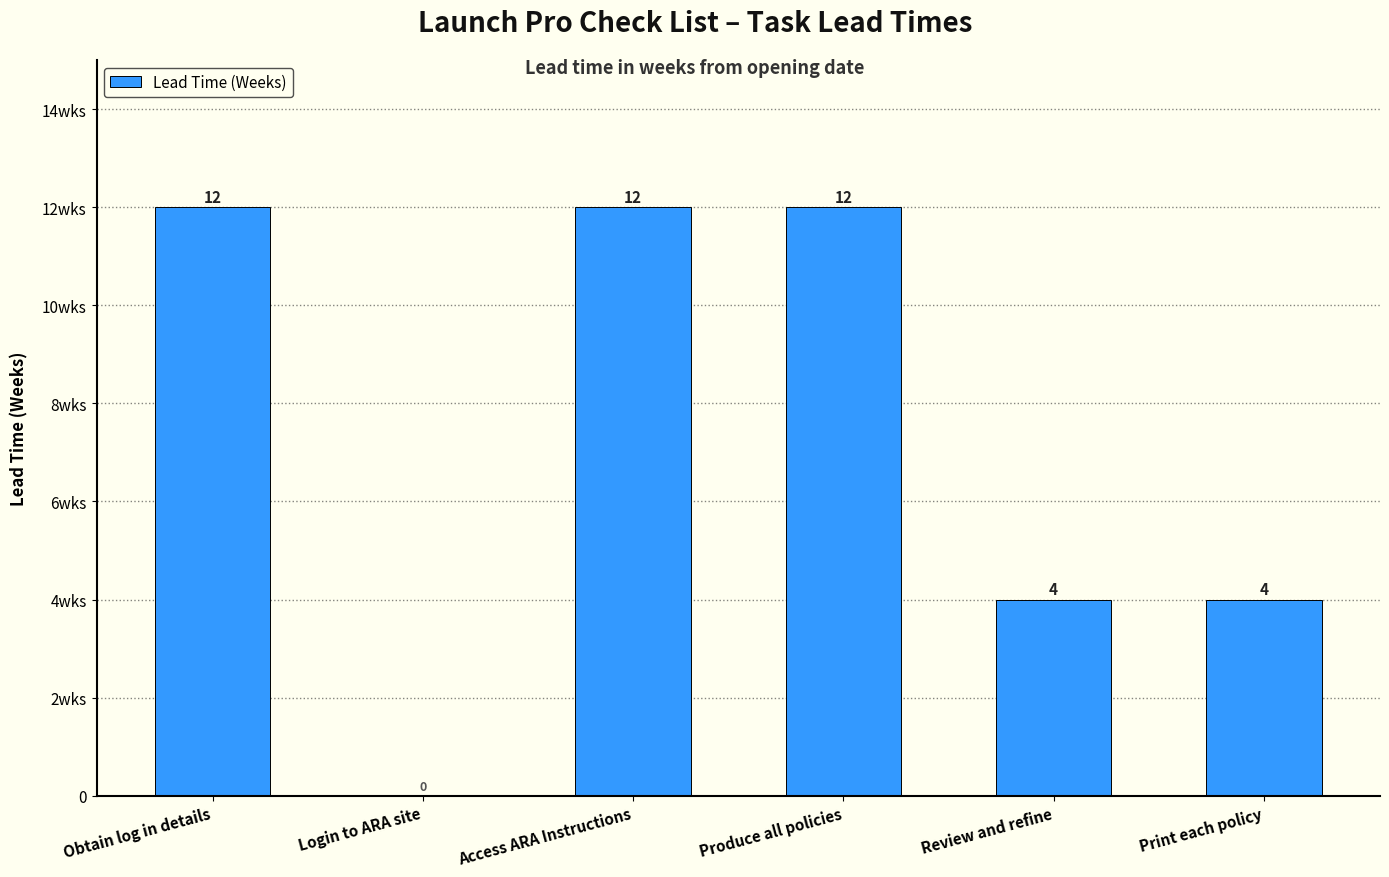

True or false: the data shows 12 at Produce all policies.

True